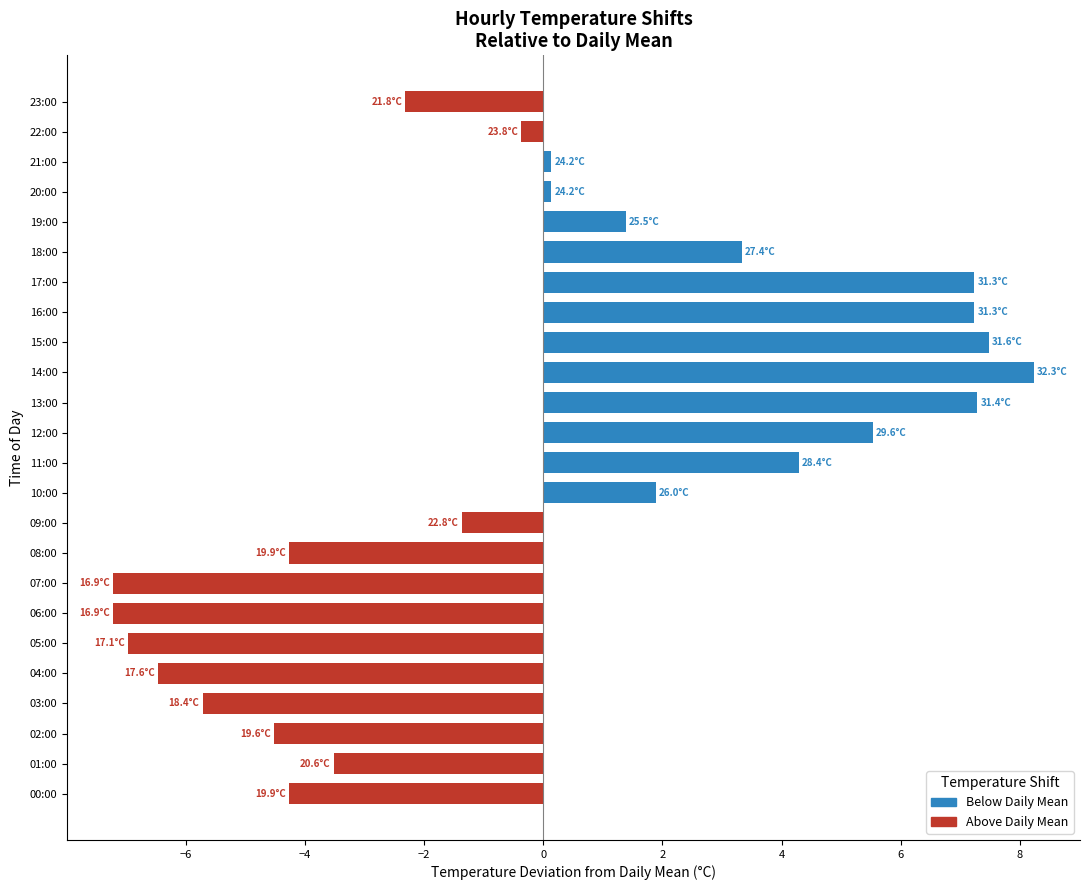

How many bars are there in total?

24